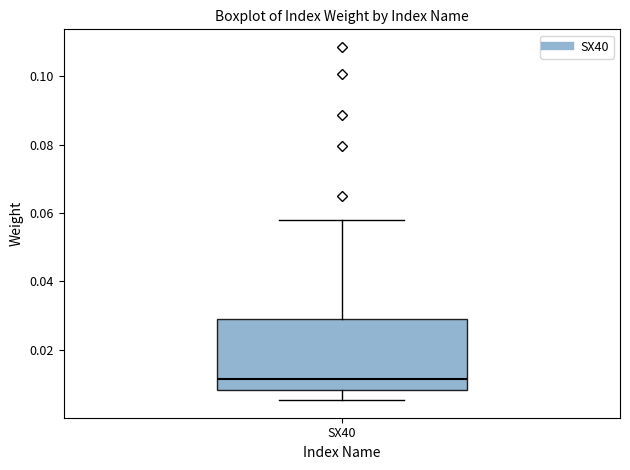

Read this box plot against the y-axis: the position of the median line, the range covered by the box, and the ends of both whiskers. The values are not printed on the chart, so give them approximately, as read against the axis.

median 0.012, box 0.008 to 0.028, whiskers 0.006 to 0.058